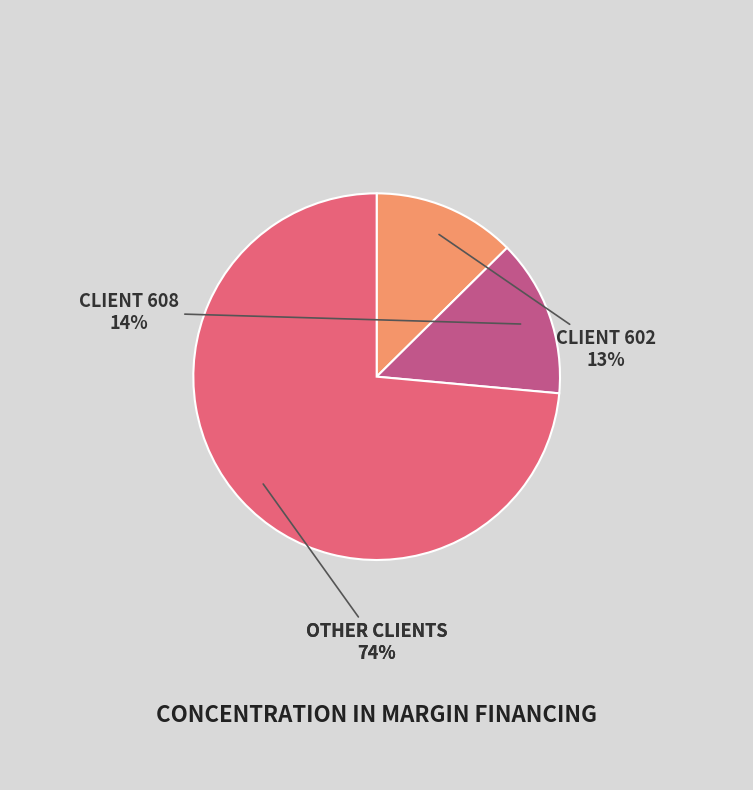

Count the number of slices in the pie.

3